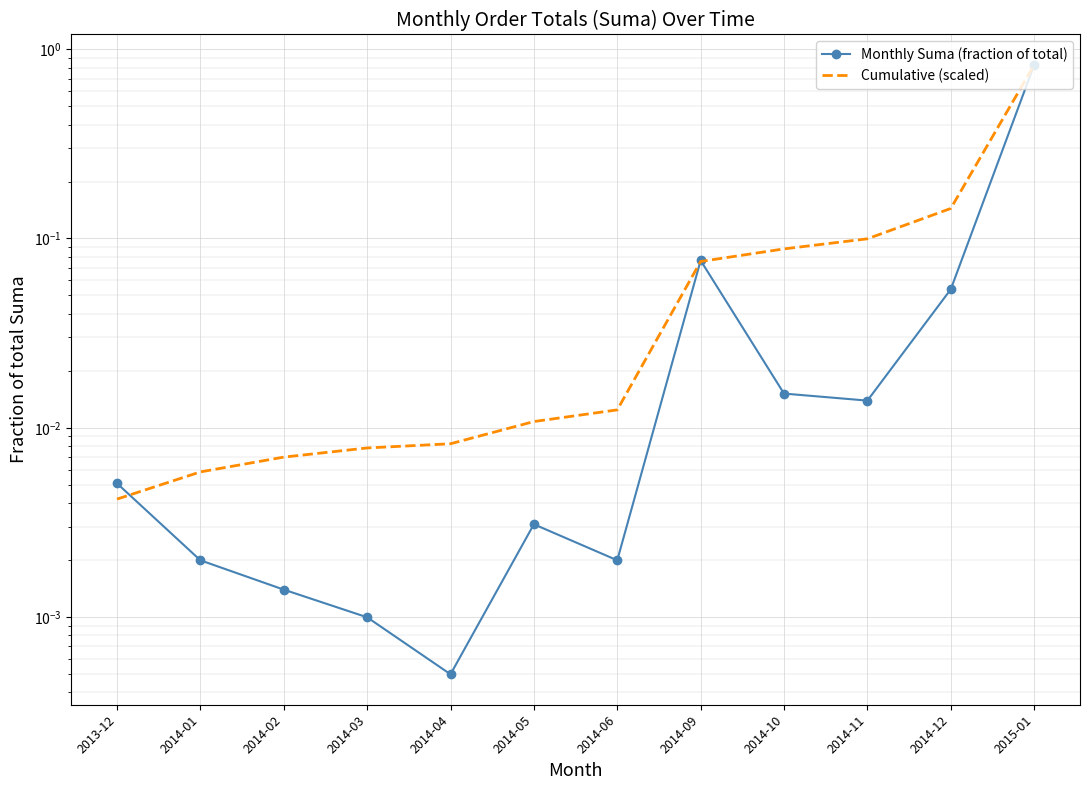

The value of Monthly Suma (fraction of total) at 2014-11 is 0.0. True or false?

True